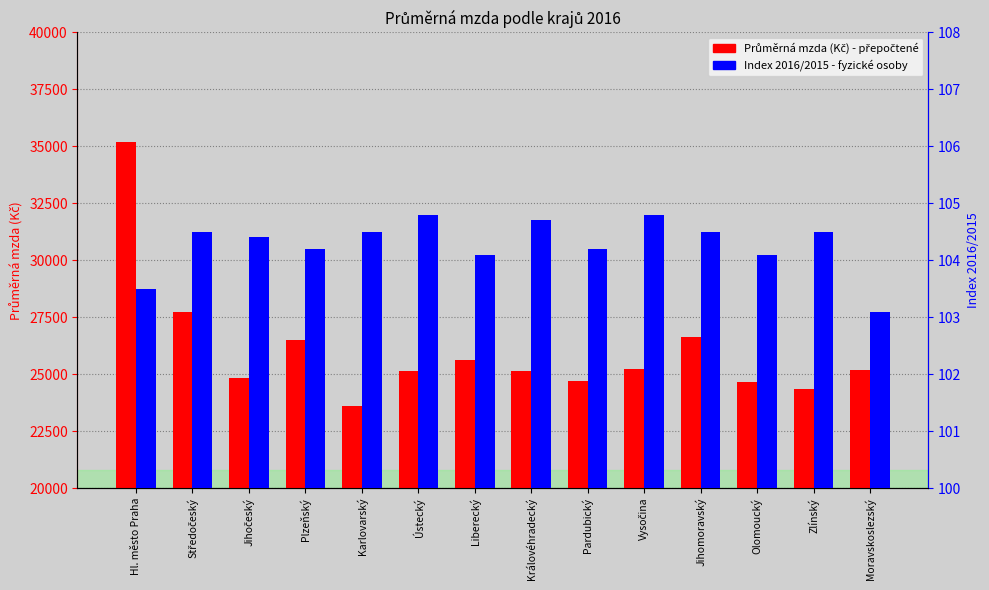

What is the approximate value of Průměrná mzda (Kč) - přepočtené at Karlovarský?

23612.0